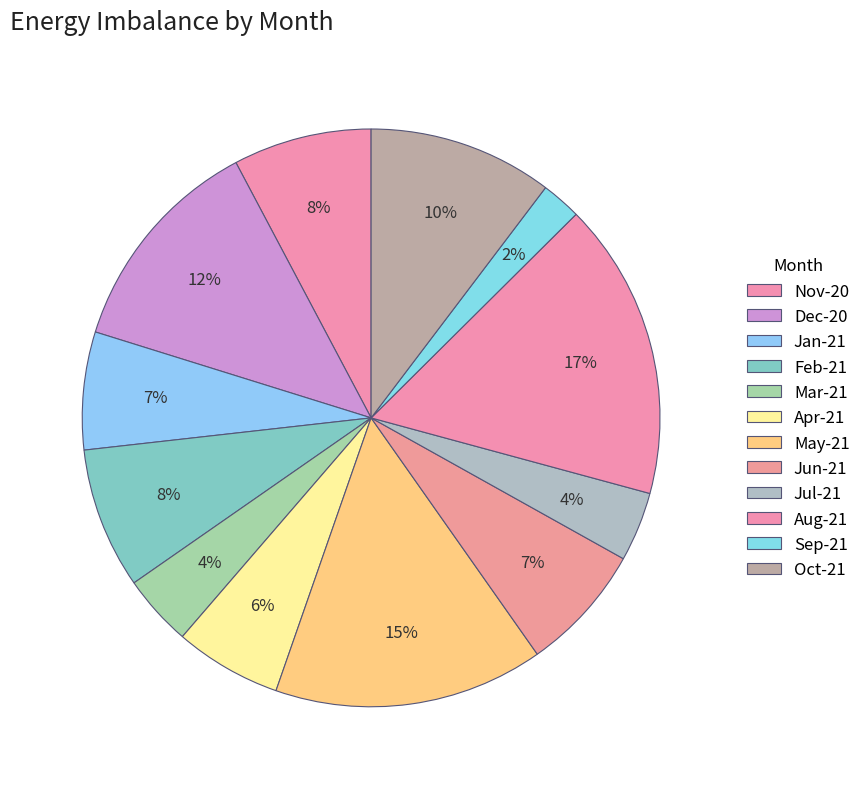

Rank the categories by value from highest to lowest.

Aug-21, May-21, Dec-20, Oct-21, Feb-21, Nov-20, Jun-21, Jan-21, Apr-21, Mar-21, Jul-21, Sep-21